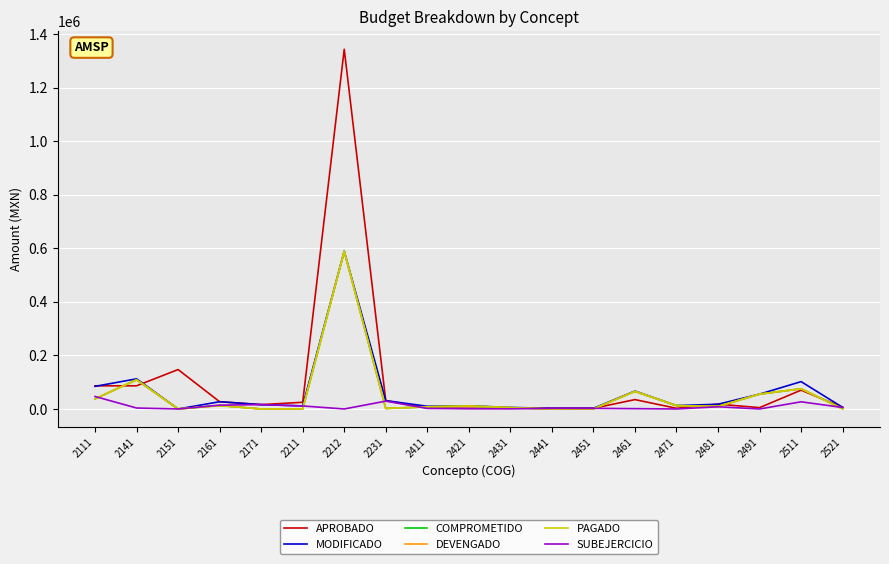

Does the chart display data point markers on the line(s)?

No